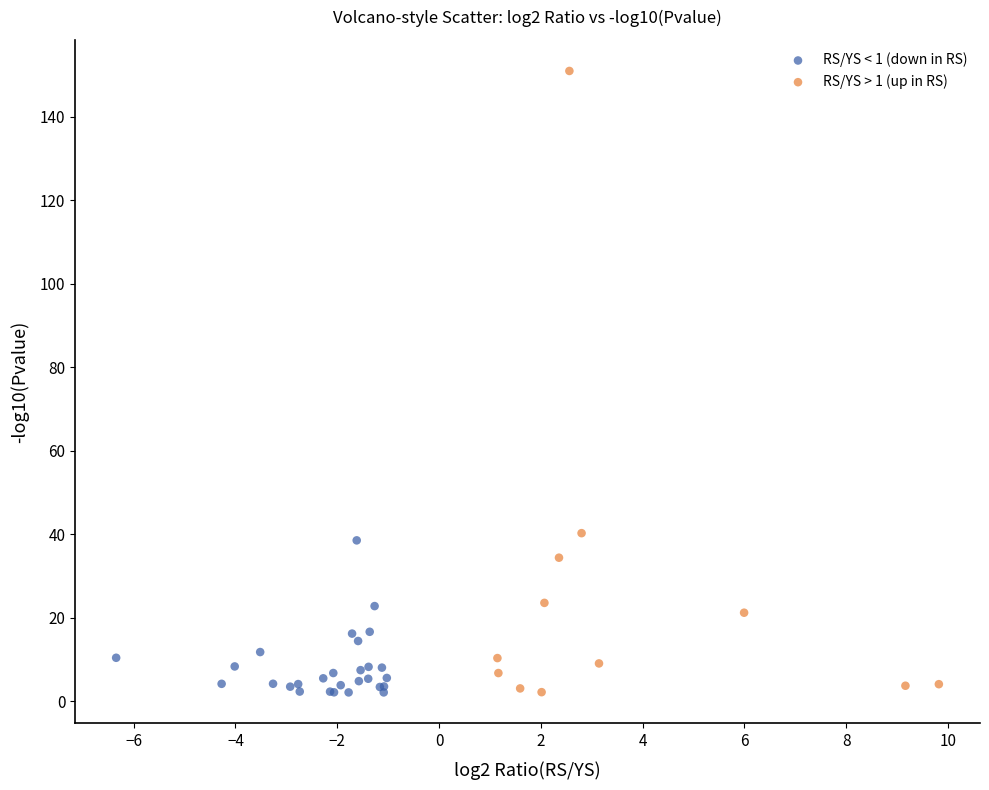

Which series contains the highest Y value?

RS/YS > 1 (up in RS)